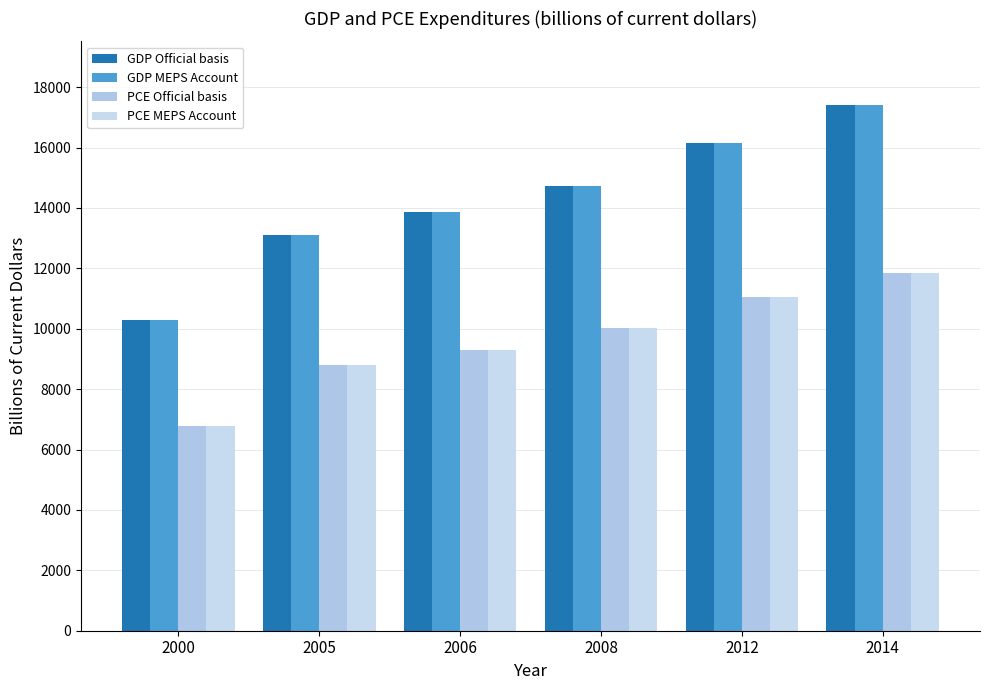

How many data points in GDP MEPS Account are less than 14718?

3